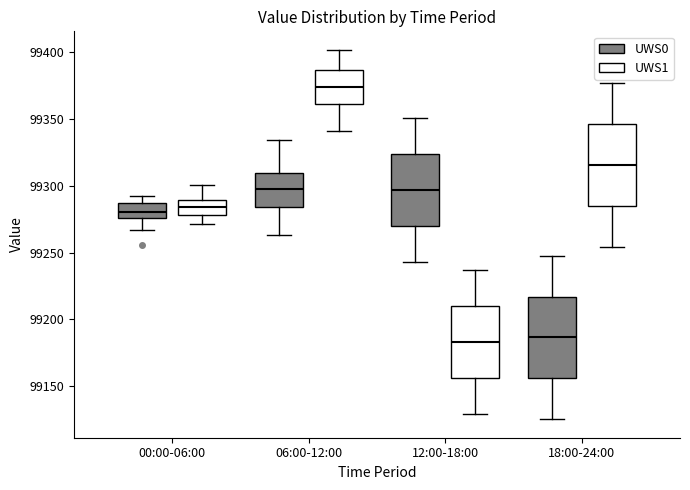

Which box has the highest median line?

06:00-12:00 (UWS1)